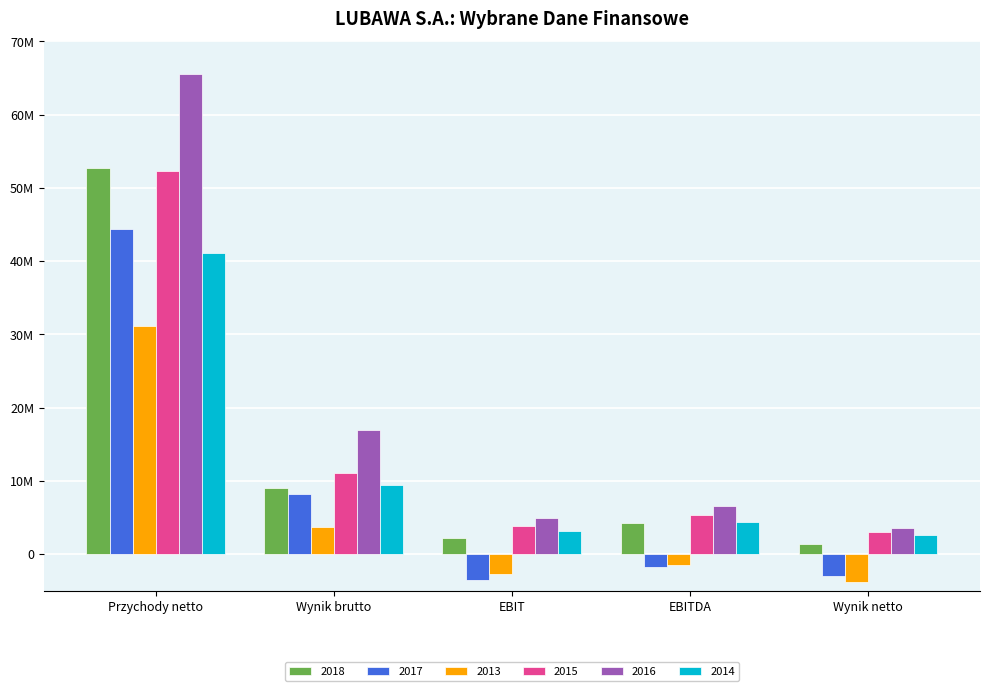

What is the value of the 2017 bar at the 2nd from the left?

8197269.5